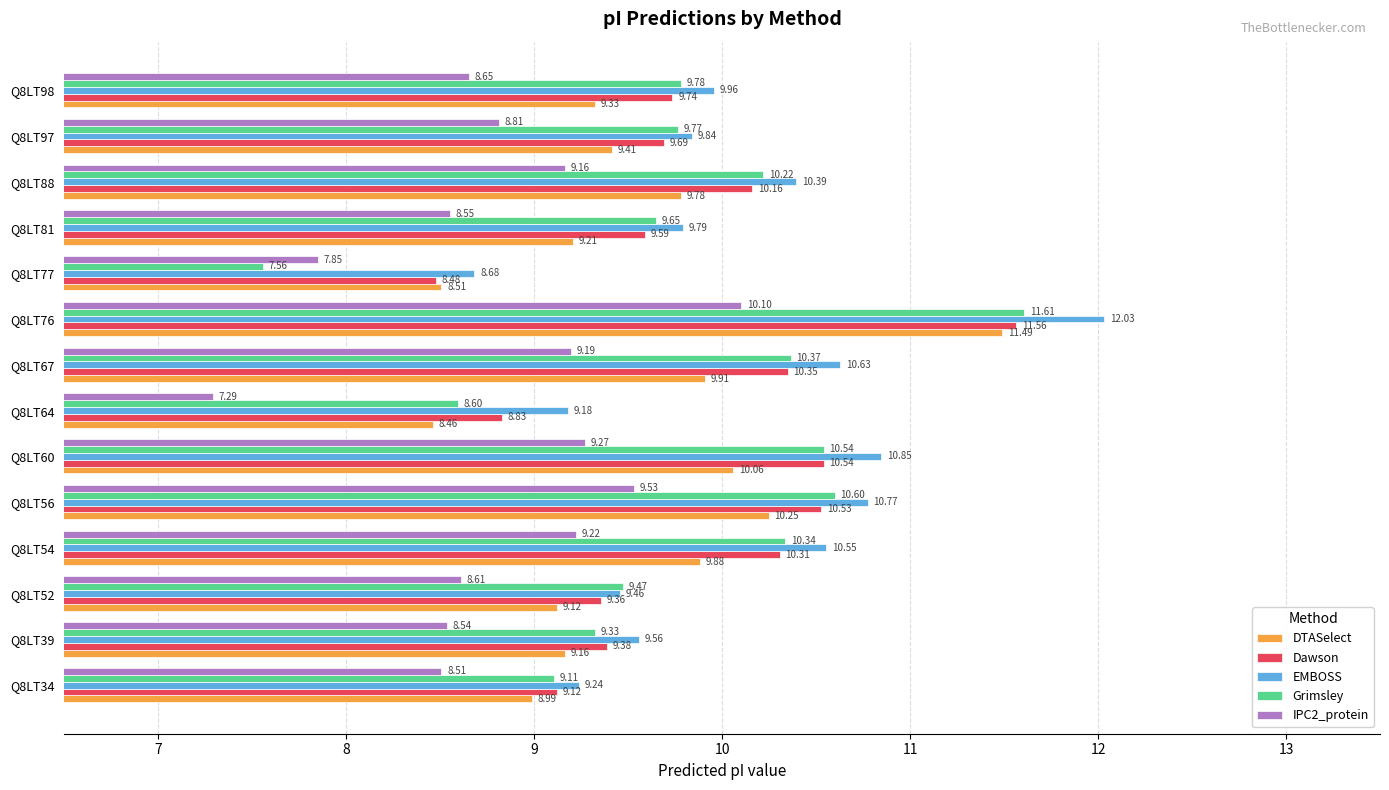

Rank the series at Q8LT88 from lowest to highest value.

IPC2_protein, DTASelect, Dawson, Grimsley, EMBOSS